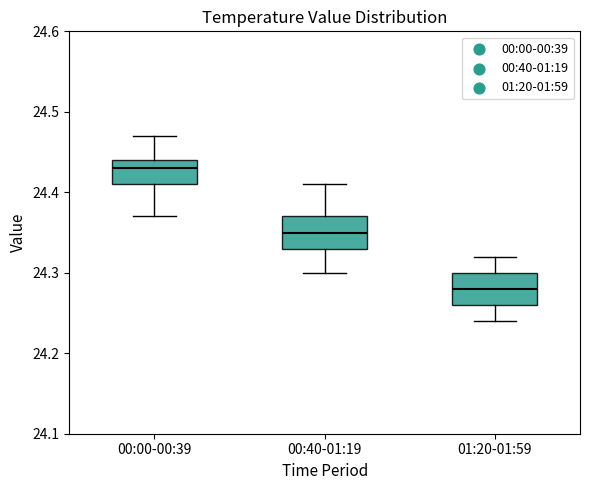

Which box has the highest median line?

00:00-00:39